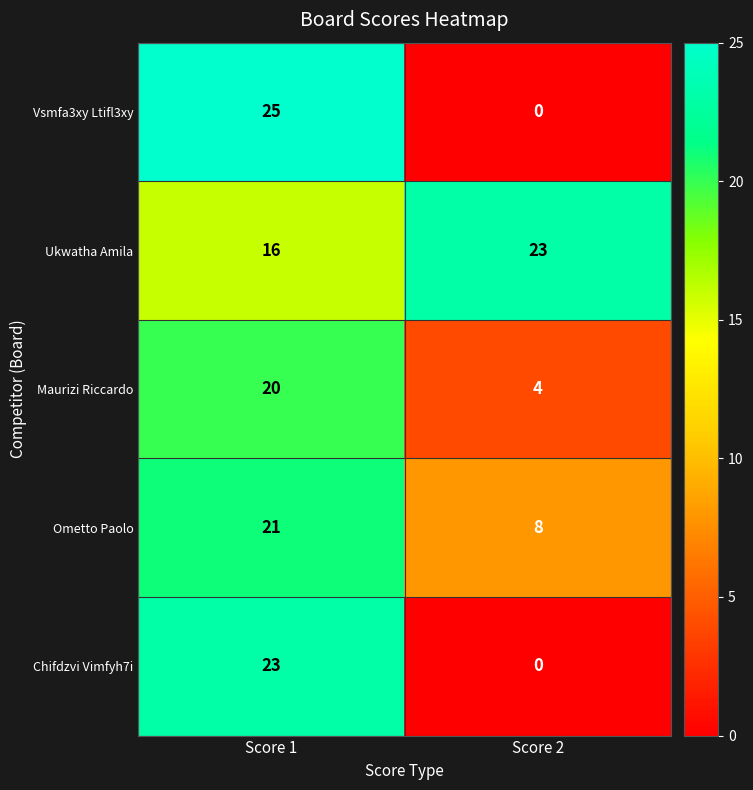

At Score 1, list the series in order from largest to smallest.

Vsmfa3xy Ltifl3xy, Chifdzvi Vimfyh7i, Ometto Paolo, Maurizi Riccardo, Ukwatha Amila